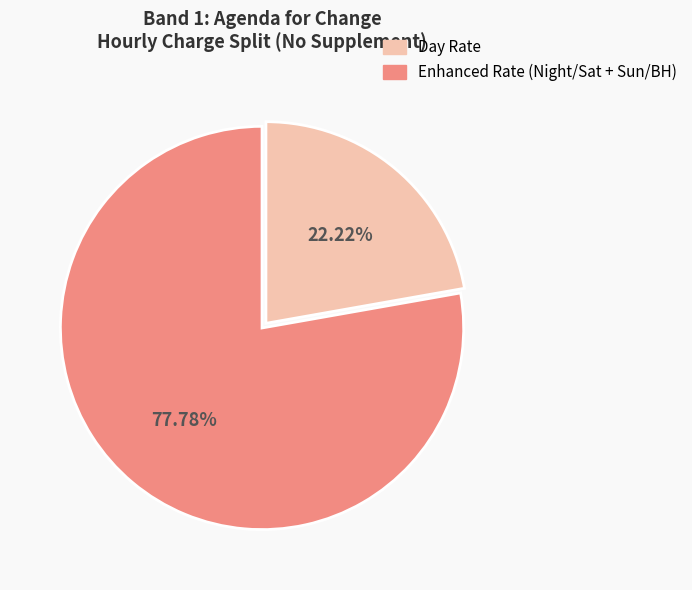

Does any single category account for the majority?

Yes